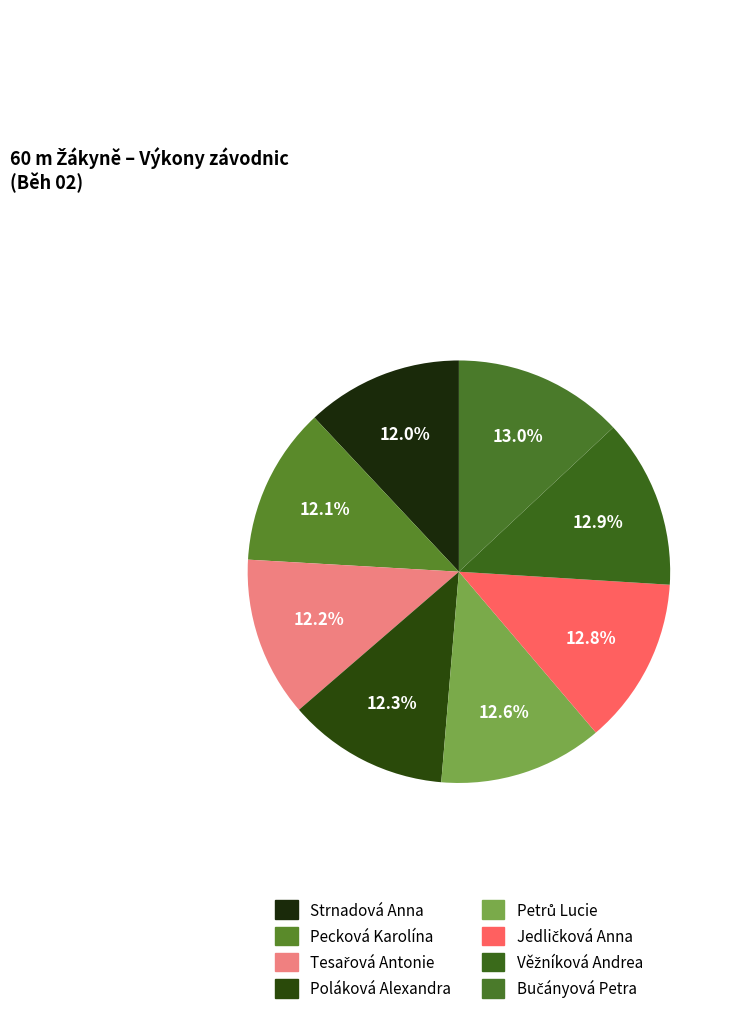

How many slices are in this pie chart?

8